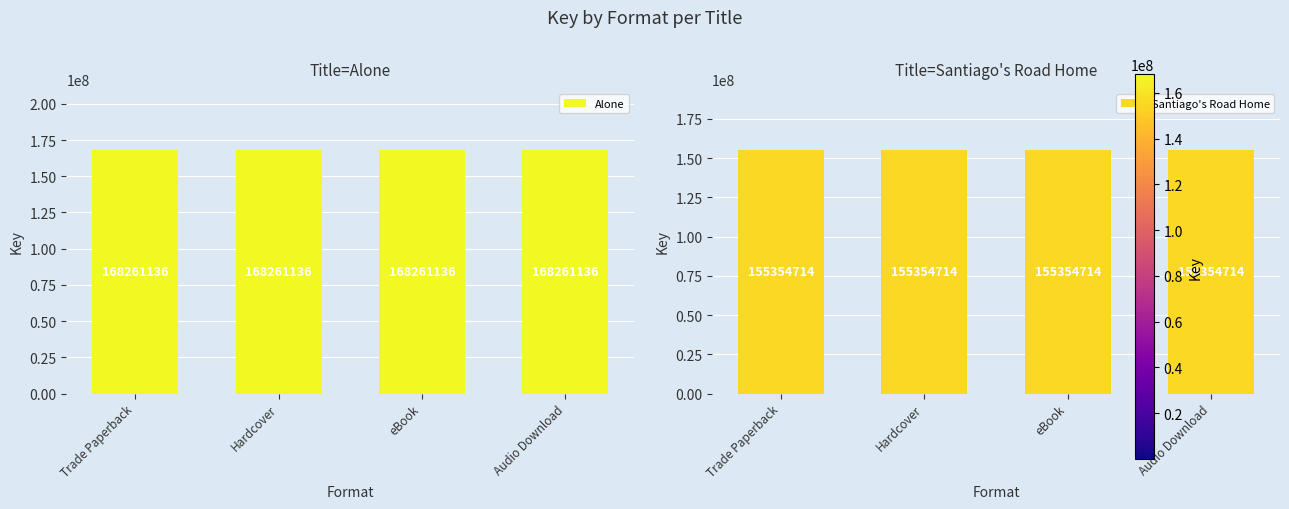

Is it true that Alone equals 280222288 at Hardcover?

False